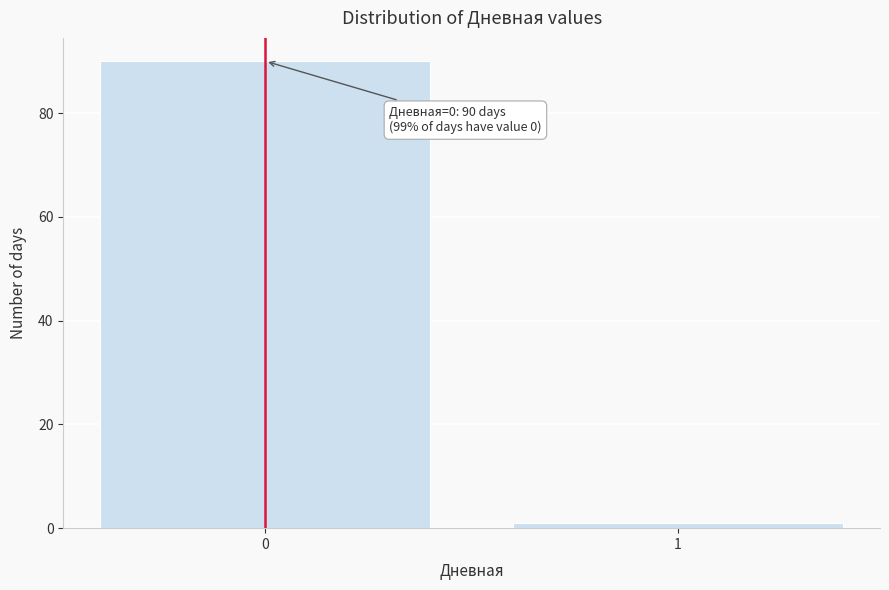

Reading left to right, extract all data points from this chart.

90	1